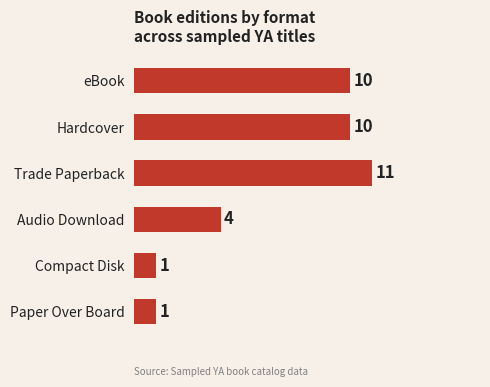

What is the ratio of the value at eBook to the value at Hardcover?

1.0